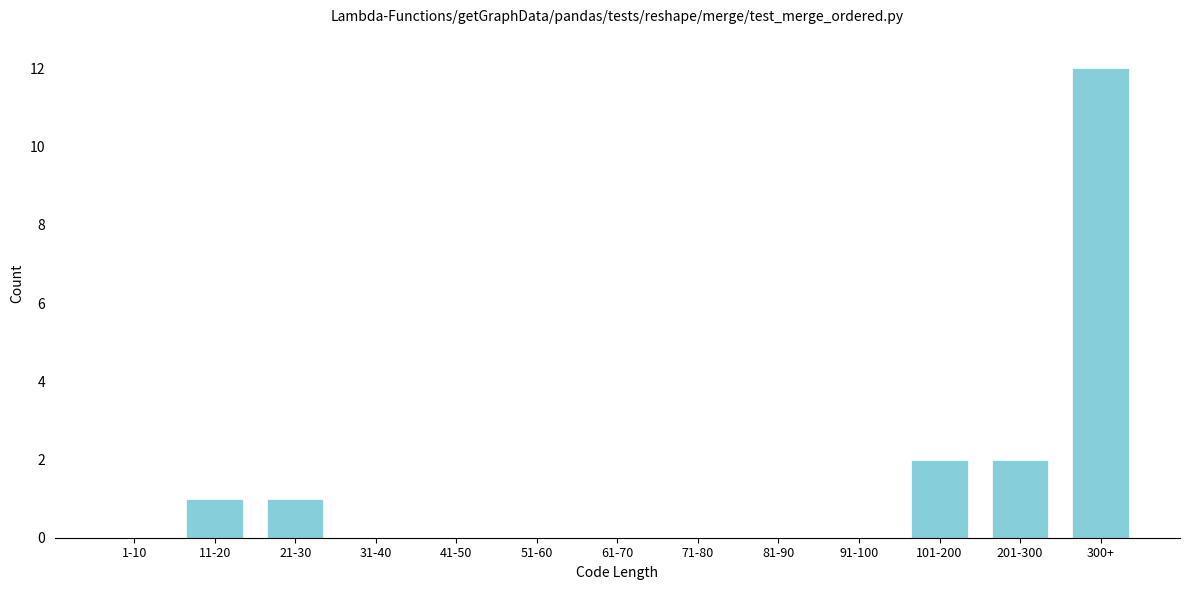

Reading left to right, transcribe all the data shown in this chart.

1-10=0	11-20=1	21-30=1	31-40=0	41-50=0	51-60=0	61-70=0	71-80=0	81-90=0	91-100=0	101-200=2	201-300=2	300+=12